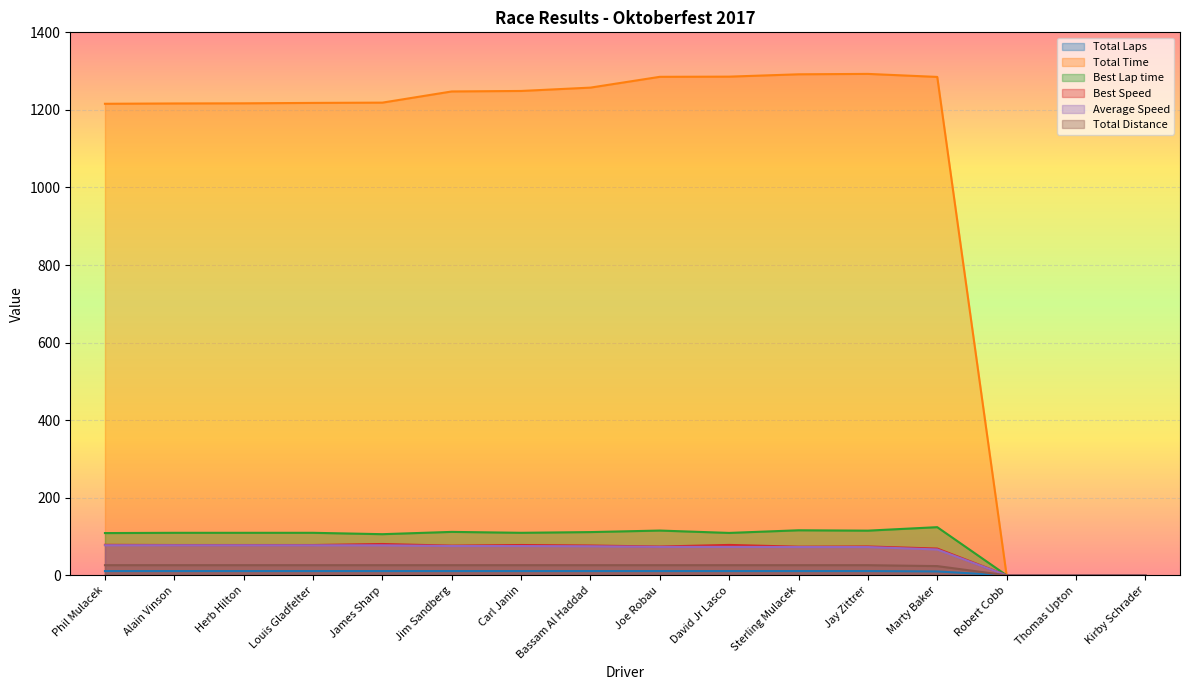

What is the maximum value shown in the chart?

1292.8